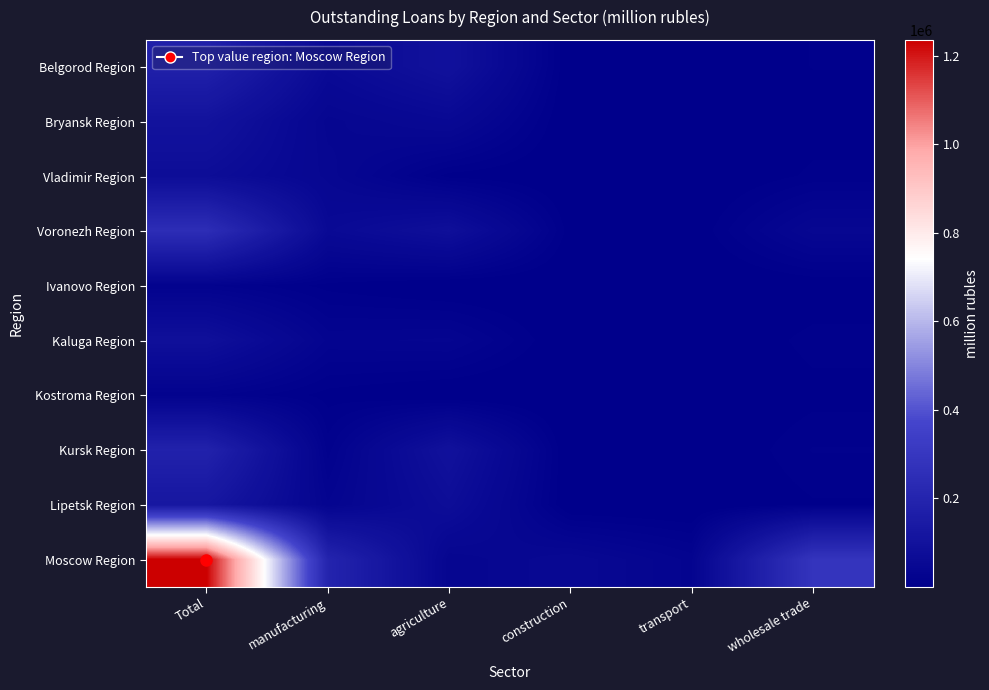

Rank the series at transport from lowest to highest value.

Ivanovo Region, Vladimir Region, Kursk Region, Kaluga Region, Kostroma Region, Lipetsk Region, Bryansk Region, Belgorod Region, Voronezh Region, Moscow Region